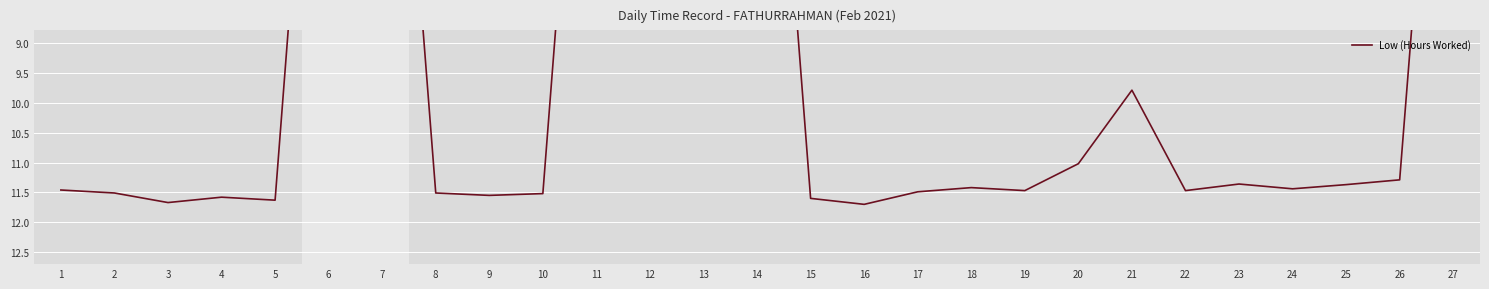

Where does the data first go above 11?

1